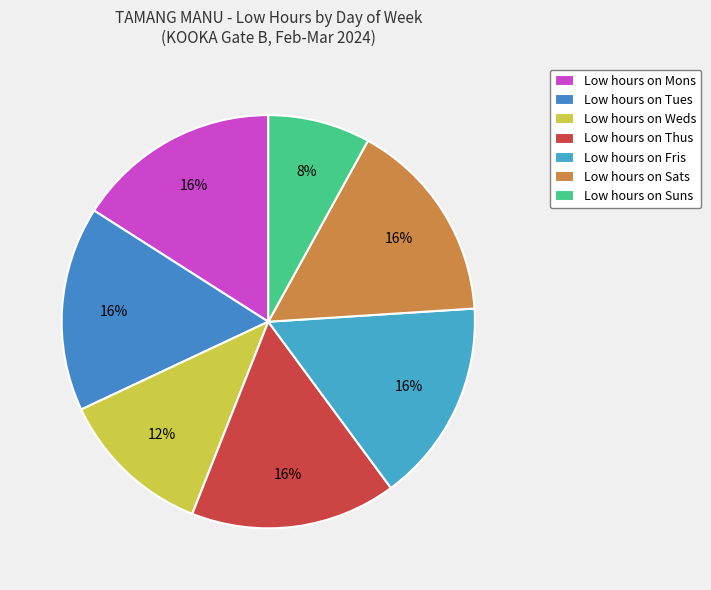

How many slices are in this pie chart?

7